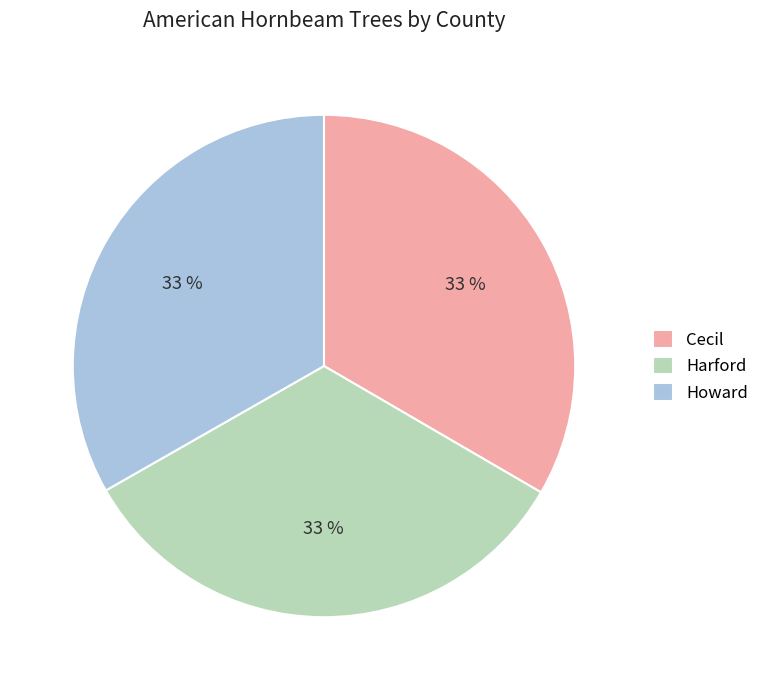

Is it true that Harford is 33% of the pie?

True